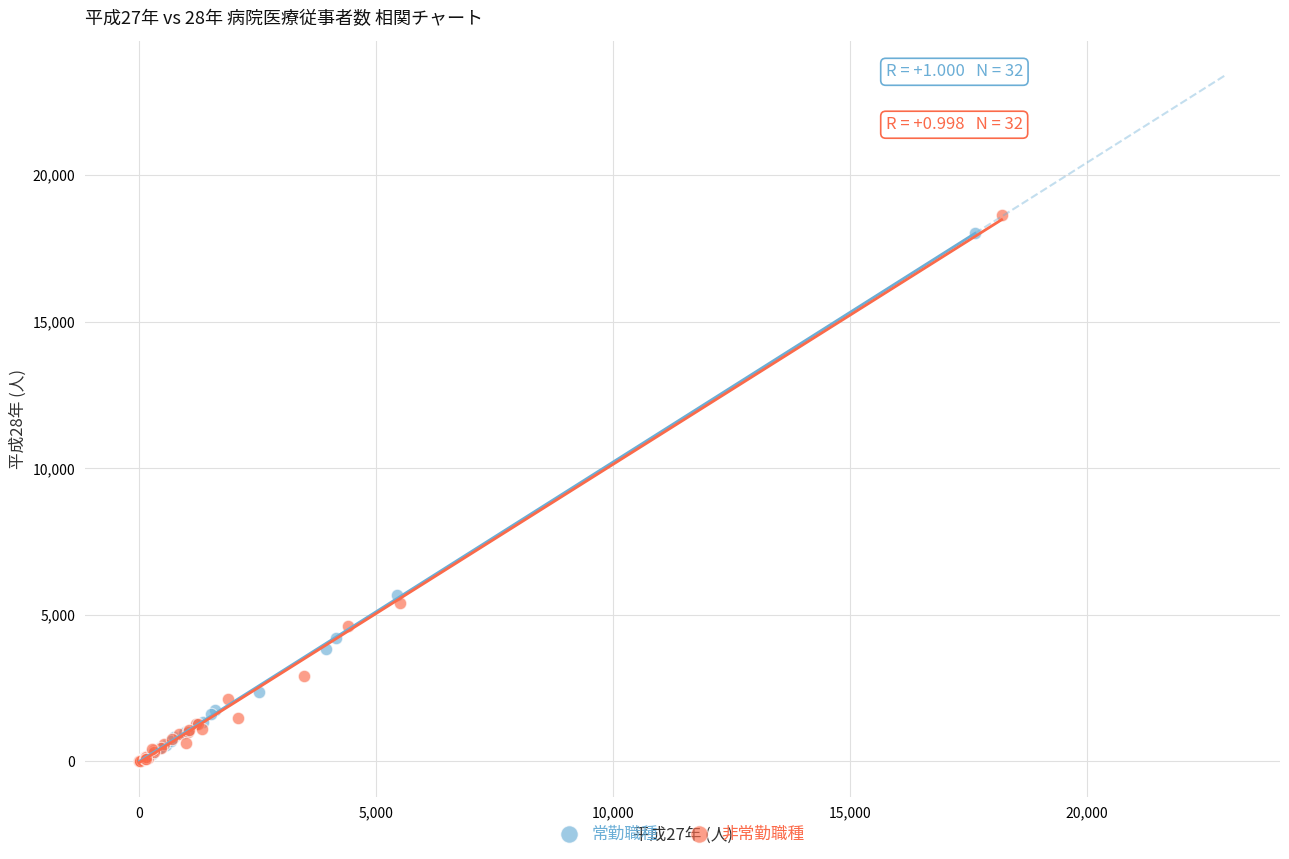

Which series has the largest Y range (max minus min)?

非常勤職種